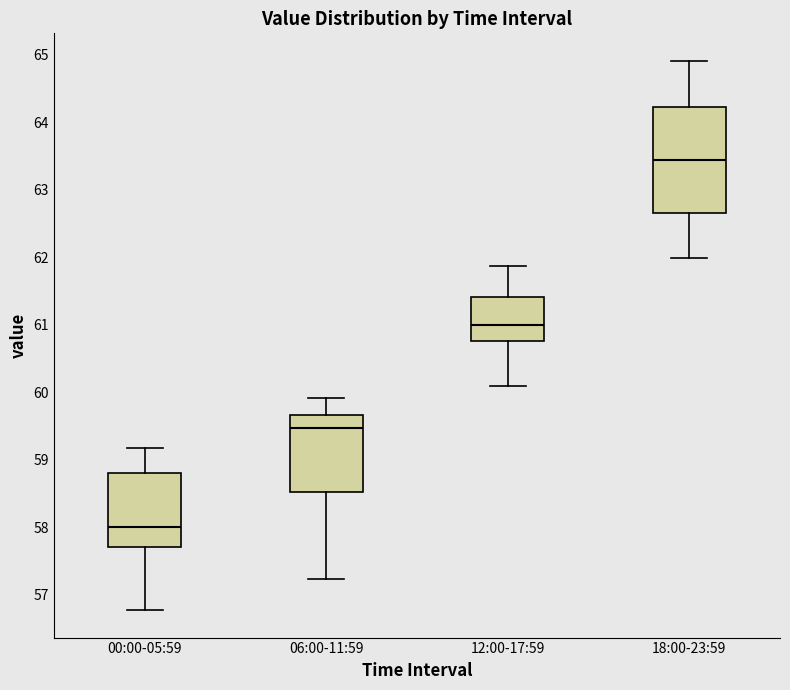

Reading left to right, read every box against the y-axis: the position of its median line, the range the box covers, and the ends of its whiskers. The values are not printed on the chart, so give them approximately, as read against the axis.

00:00-05:59: median 58.0, box 57.7 to 58.8, whiskers 56.8 to 59.2
06:00-11:59: median 59.5, box 58.5 to 59.7, whiskers 57.2 to 59.9
12:00-17:59: median 61.0, box 60.8 to 61.4, whiskers 60.1 to 61.9
18:00-23:59: median 63.4, box 62.7 to 64.2, whiskers 62.0 to 64.9